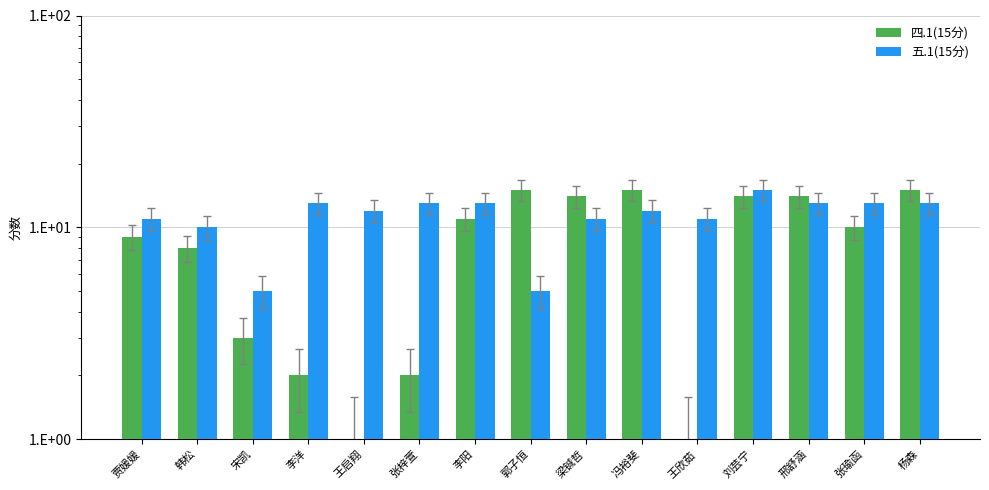

What is the minimum value shown in the chart?

1